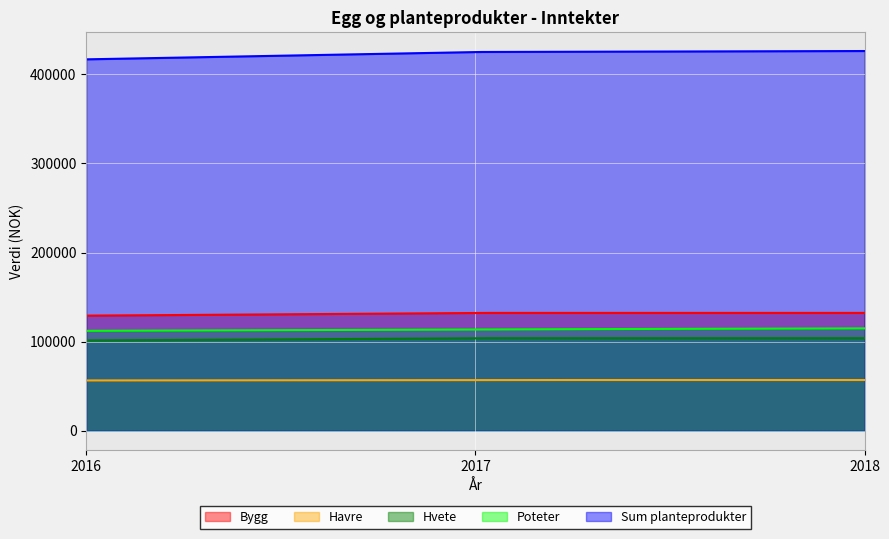

True or false: Bygg has a value of 229418 at 2016.

False